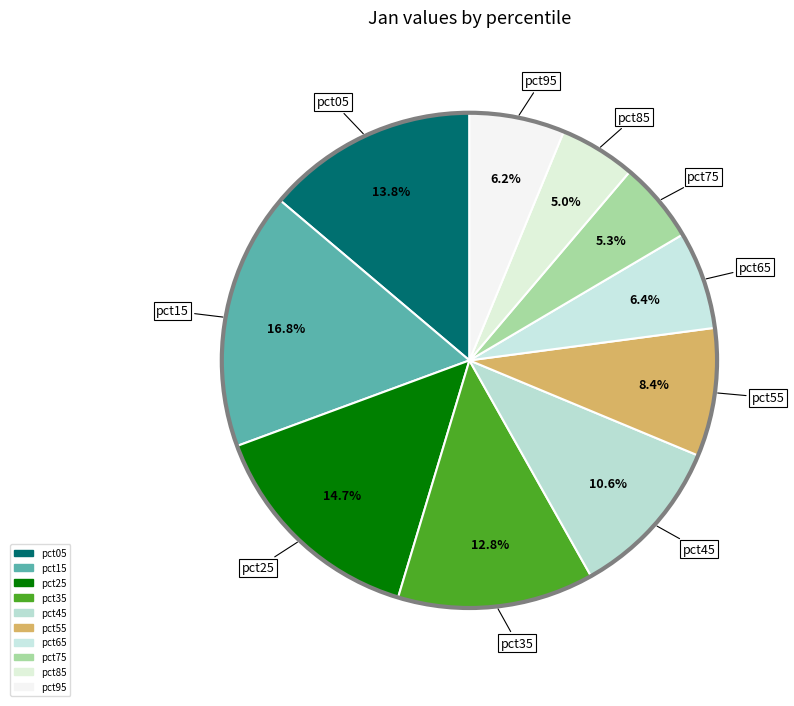

Count the number of slices in the pie.

10